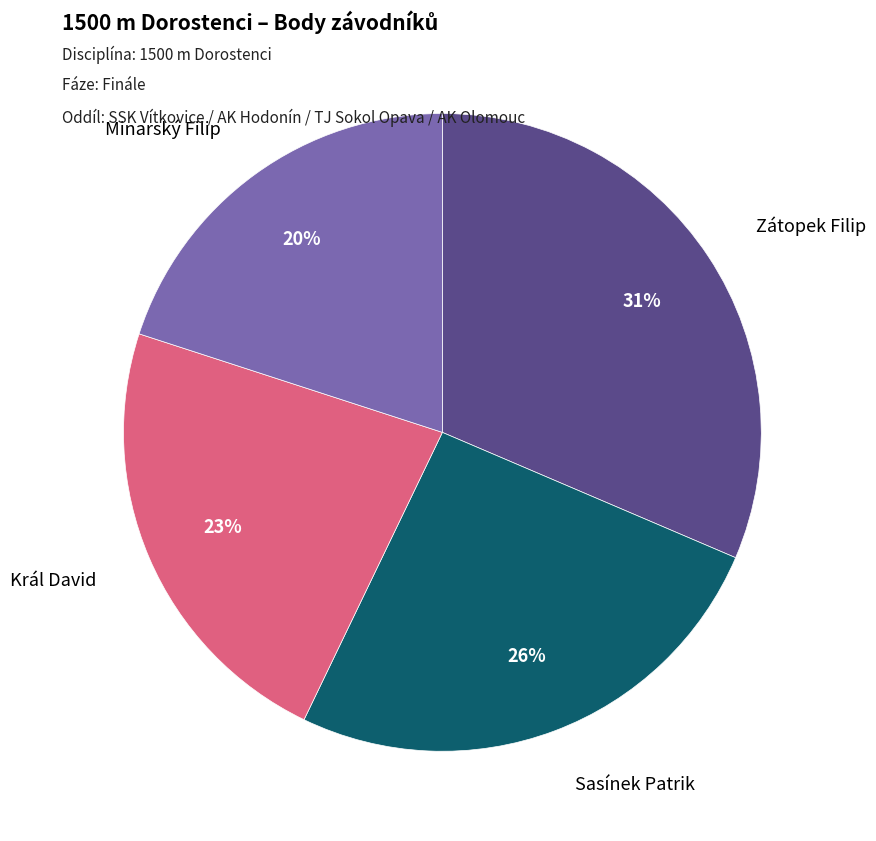

Count the number of slices in the pie.

4